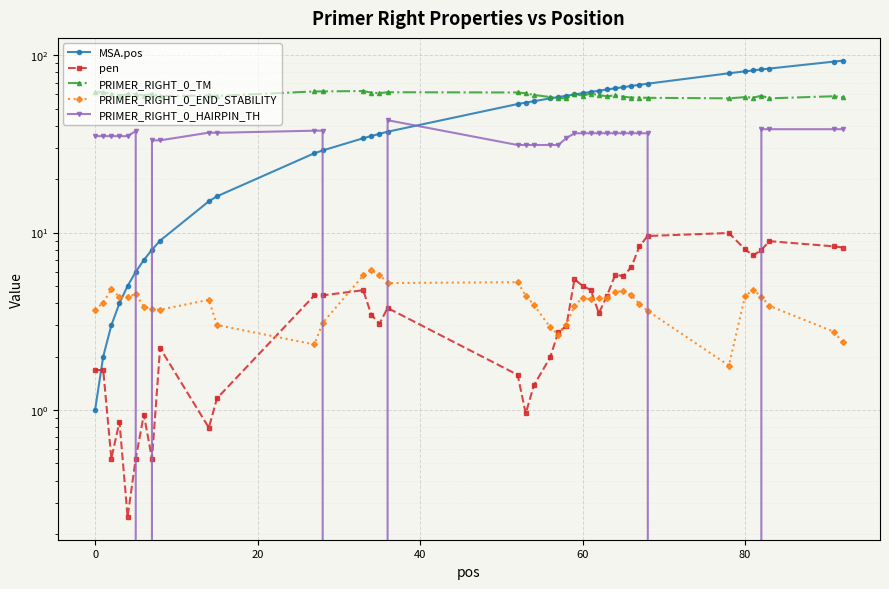

Which series has the largest total across all categories?

PRIMER_RIGHT_0_TM